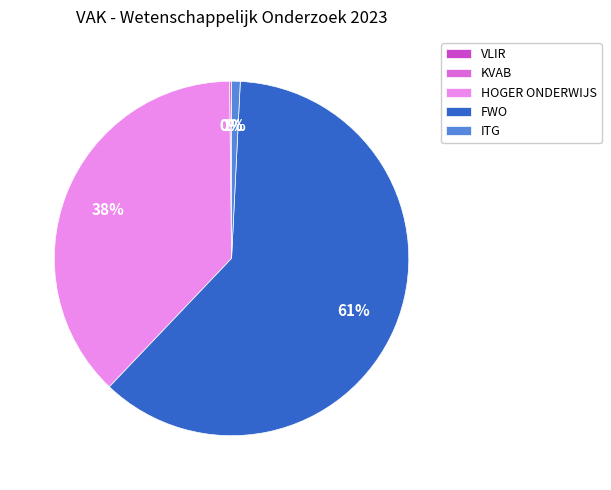

The HOGER ONDERWIJS slice represents 38% of the pie. True or false?

True